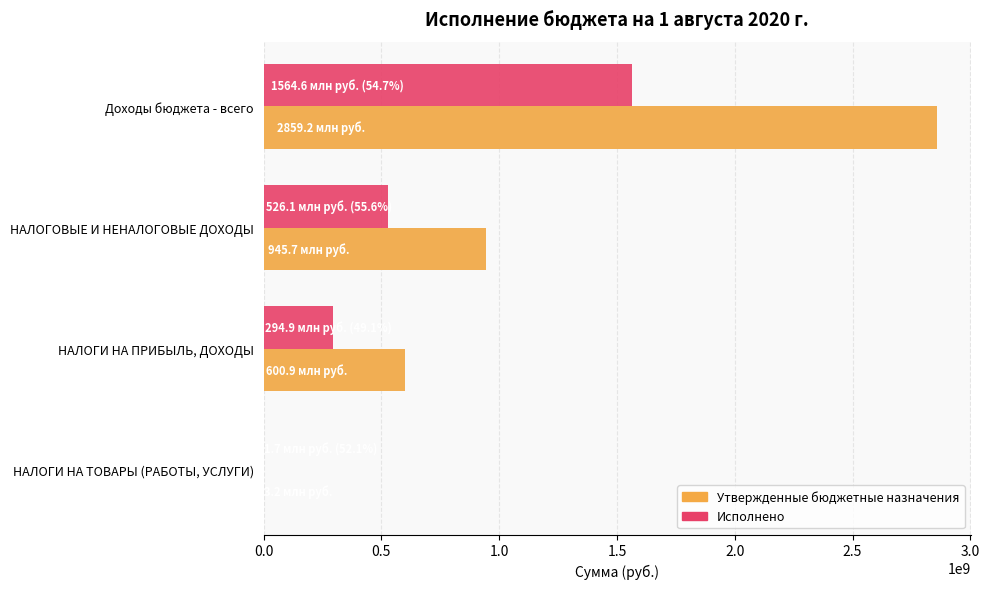

True or false: Исполнено has a value of 2456393.7 at НАЛОГИ НА ТОВАРЫ (РАБОТЫ, УСЛУГИ).

False